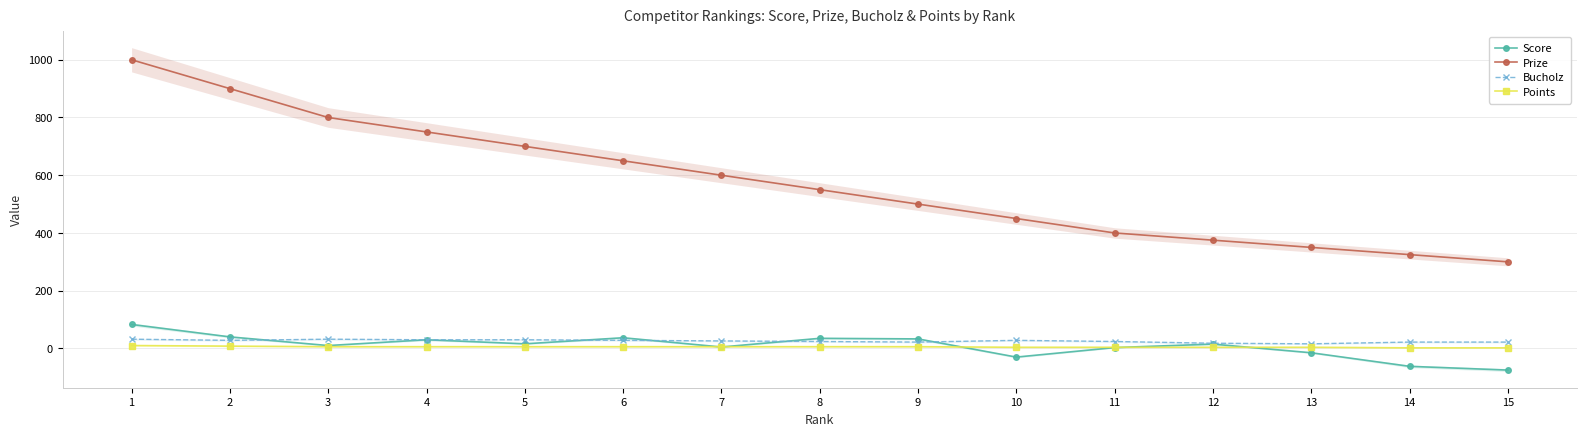

What is the value of the Score point at the 1st from the left?

83